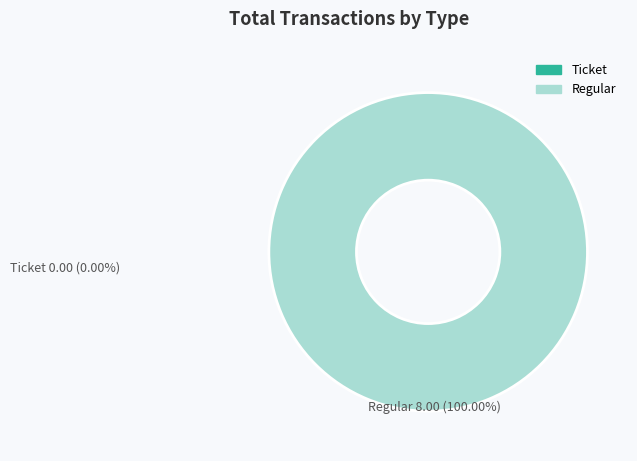

Rank the categories by value from lowest to highest.

Ticket, Regular